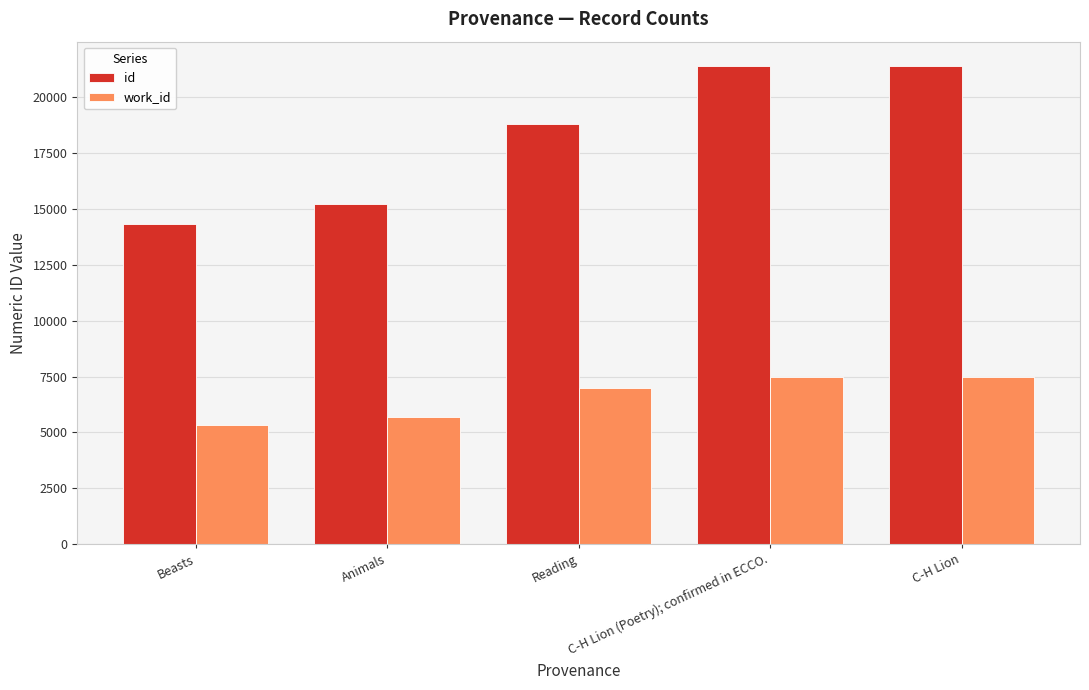

What is the difference between the second highest and minimum values in the work_id series?

2160